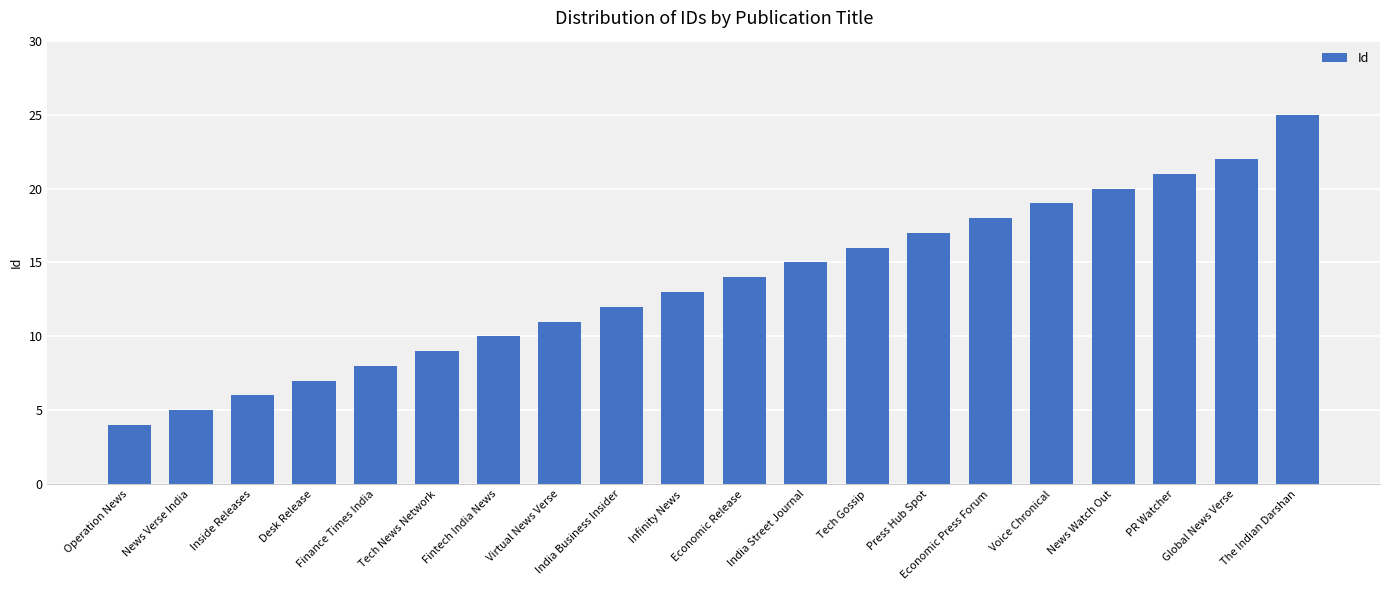

List the labels in order of value, smallest first.

Operation News, News Verse India, Inside Releases, Desk Release, Finance Times India, Tech News Network, Fintech India News, Virtual News Verse, India Business Insider, Infinity News, Economic Release, India Street Journal, Tech Gossip, Press Hub Spot, Economic Press Forum, Voice Chronical, News Watch Out, PR Watcher, Global News Verse, The Indian Darshan